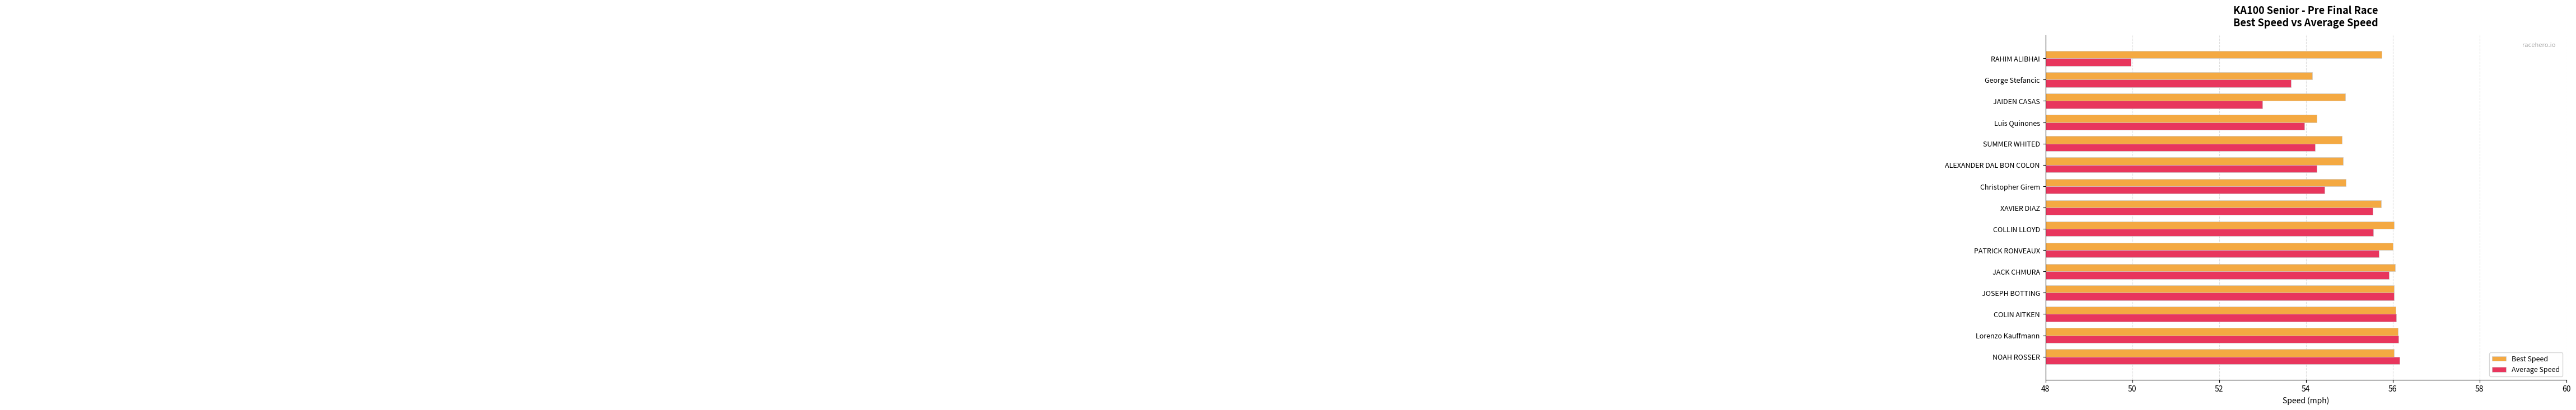

How many data points in Average Speed are less than 55?

7